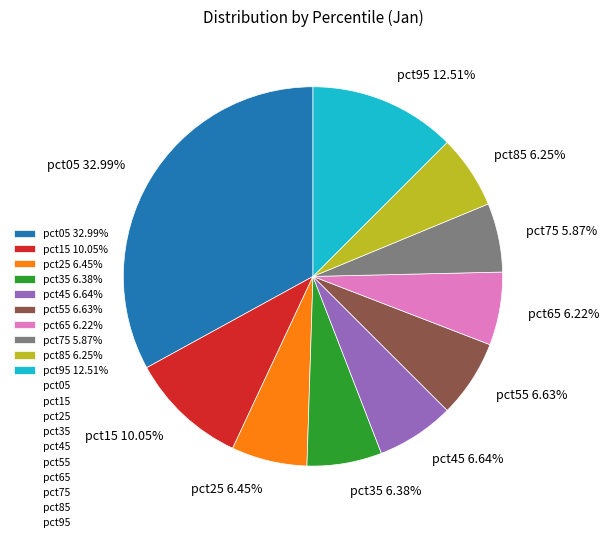

To the nearest percent, what is the combined percentage of pct25 and pct55?

13%